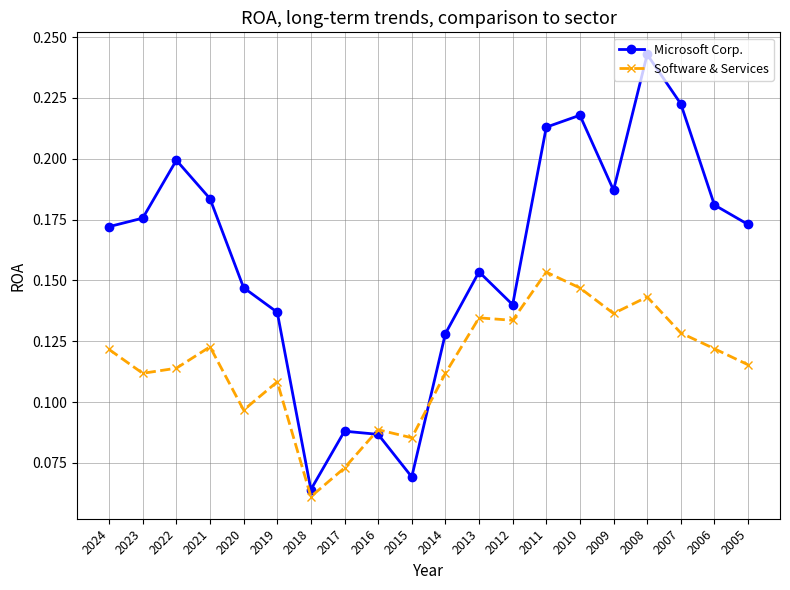

True or false: Software & Services has more than 1 points higher than both neighbors.

True